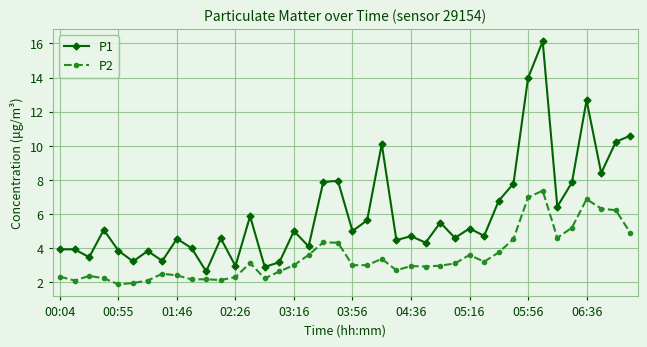

True or false: P1 and P2 intersect in this chart.

False